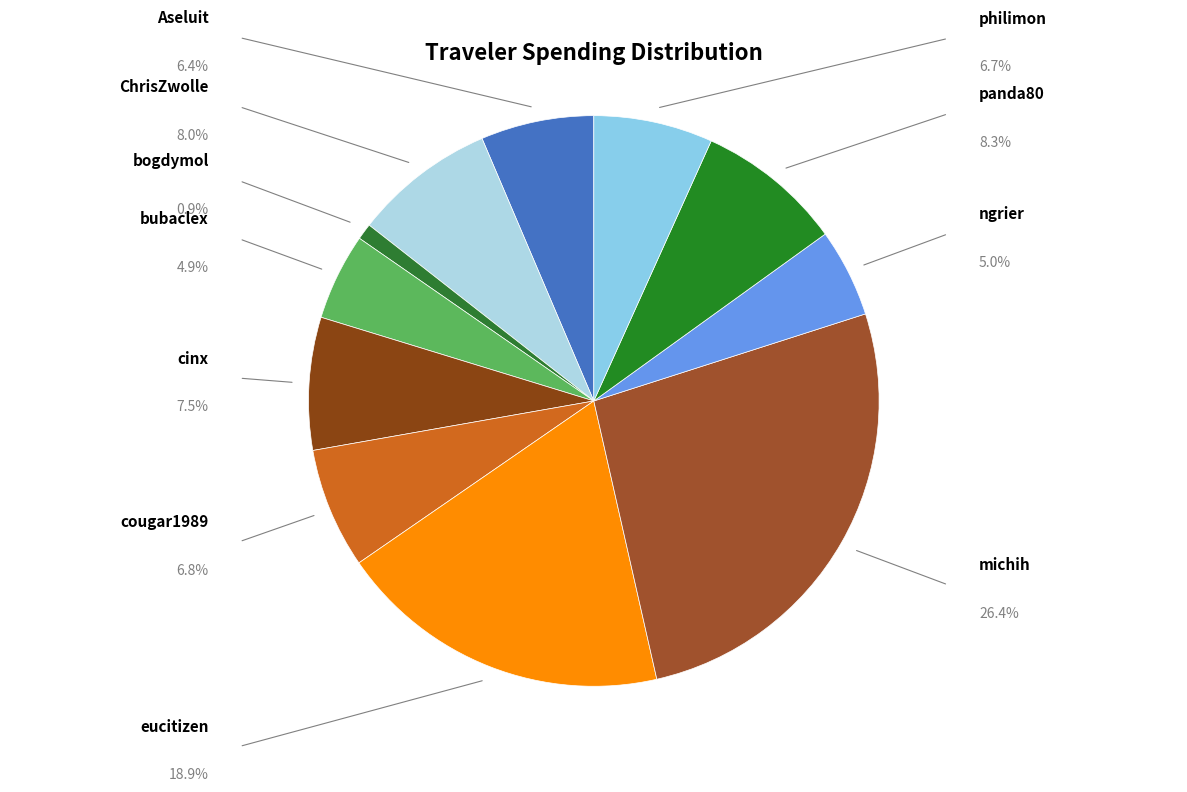

Combined, do eucitizen and michih account for over 50%?

No